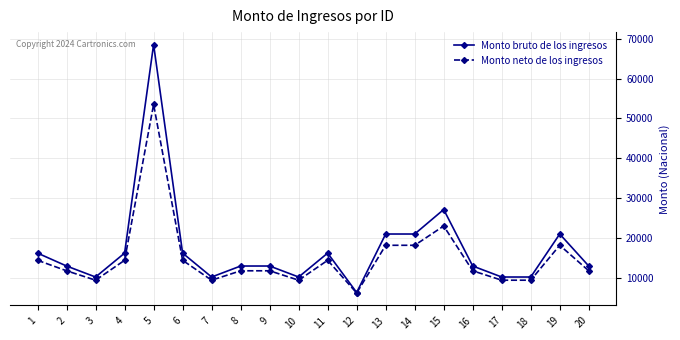

Reading left to right, extract all data points from this chart.

Monto bruto de los ingresos: 1=16248.2	2=13012.8	3=10255.0	4=16248.2	5=68540.1	6=16248.2	7=10255.0	8=13012.8	9=13012.8	10=10255.0	11=16248.2	12=6369.1	13=21035.7	14=21035.7	15=27180.7	16=13012.8	17=10255.0	18=10255.0	19=21035.7	20=13012.8
Monto neto de los ingresos: 1=14445.6	2=11816.1	3=9456.4	4=14445.6	5=53511.1	6=14445.6	7=9456.4	8=11816.1	9=11816.1	10=9456.4	11=14445.6	12=6246.8	13=18210.5	14=18210.5	15=23042.9	16=11816.1	17=9456.4	18=9456.4	19=18210.5	20=11816.1